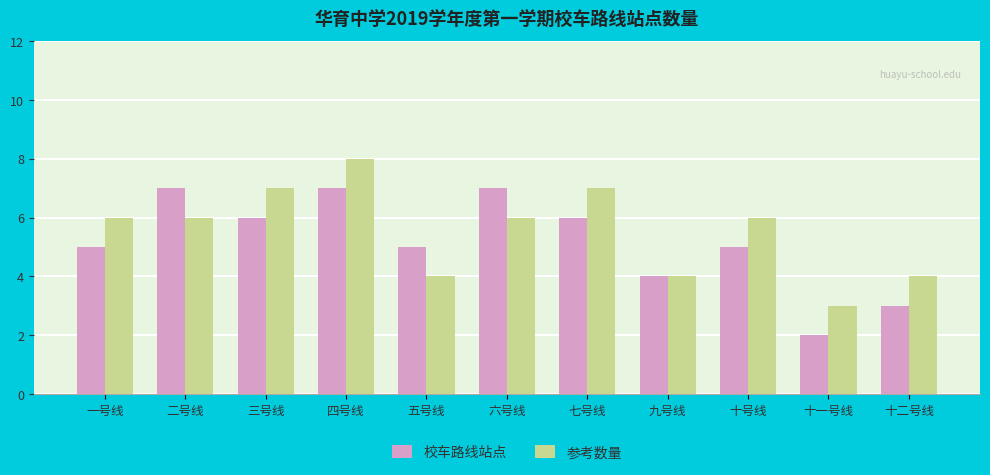

Reading left to right, what are all the values shown in this chart?

校车路线站点: 5	7	6	7	5	7	6	4	5	2	3
参考数量: 6	6	7	8	4	6	7	4	6	3	4